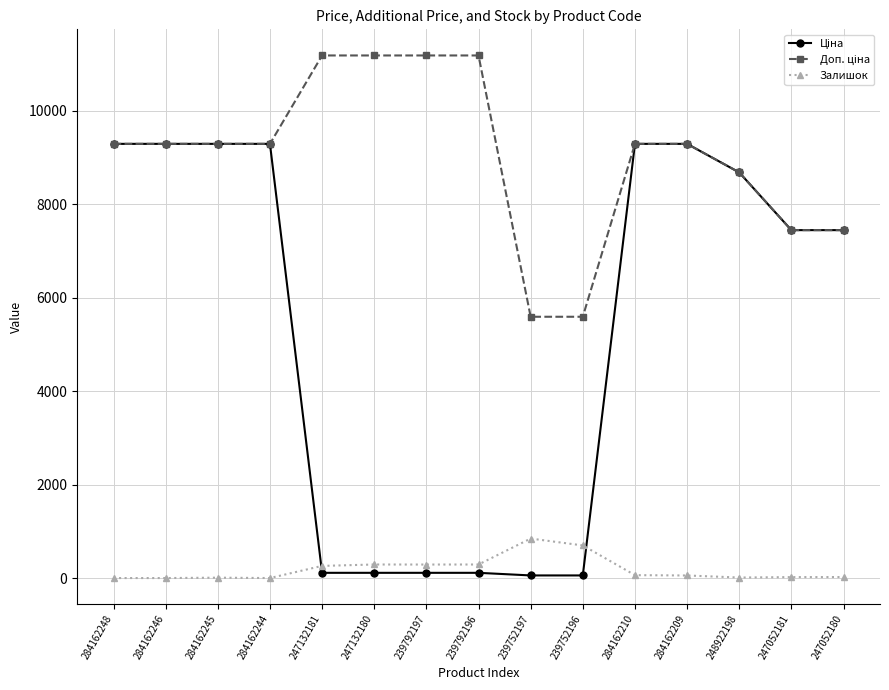

What is the total value across all series at 284162246?

18580.9